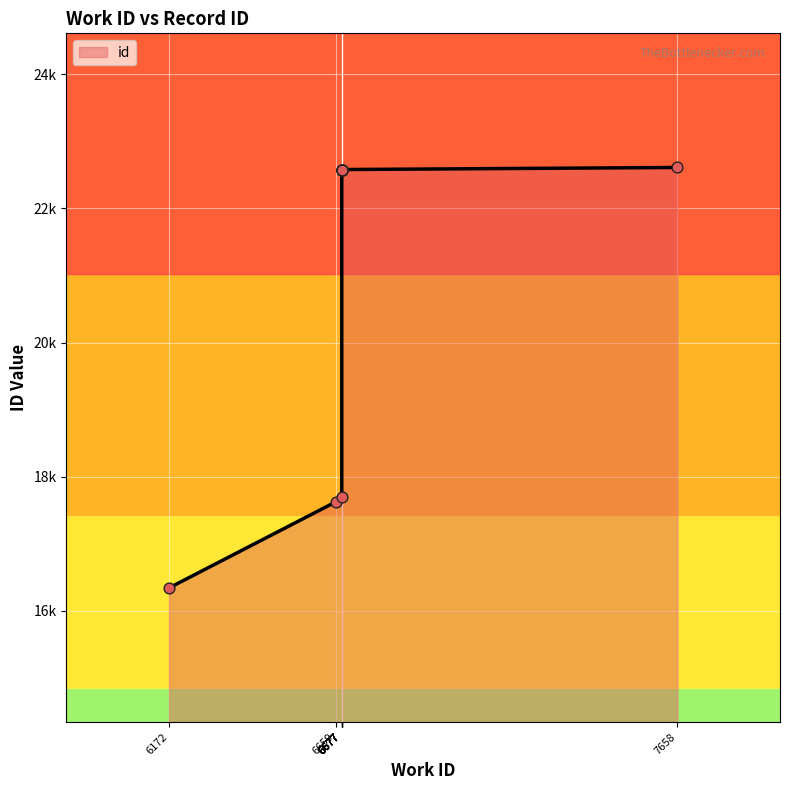

What is the ratio of the value at 6677 to the value at 6172?

1.4